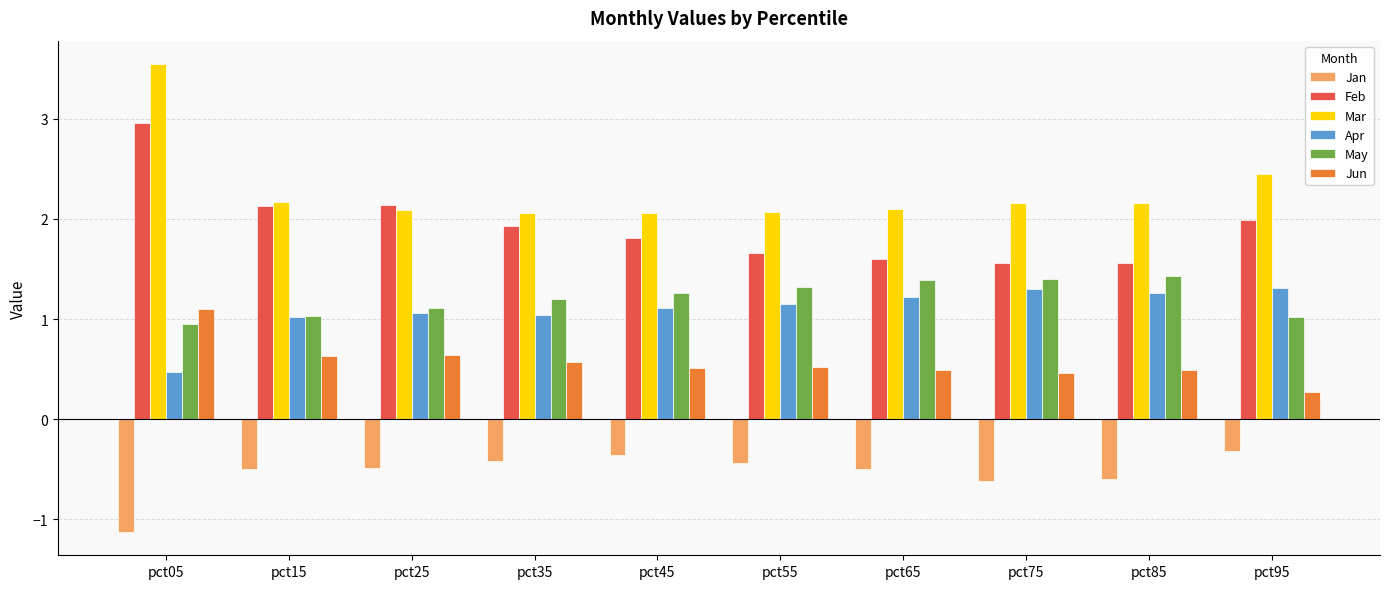

What is the sum of all Mar values?

22.9